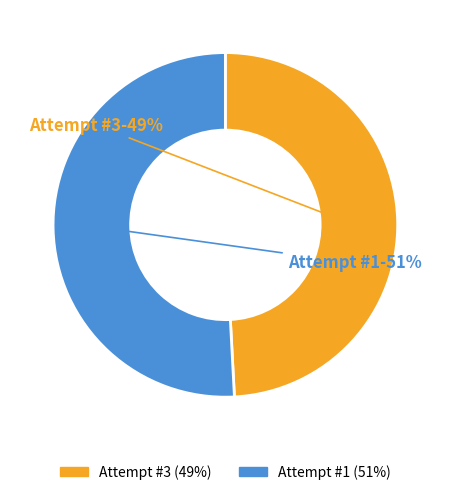

Is Attempt #1 the majority of the pie?

Yes